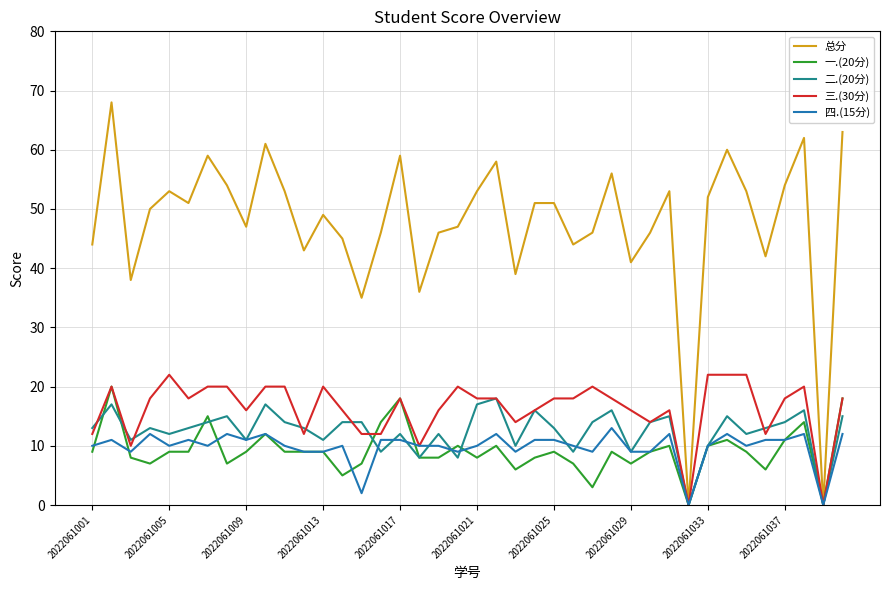

Which series has the widest spread of values?

总分